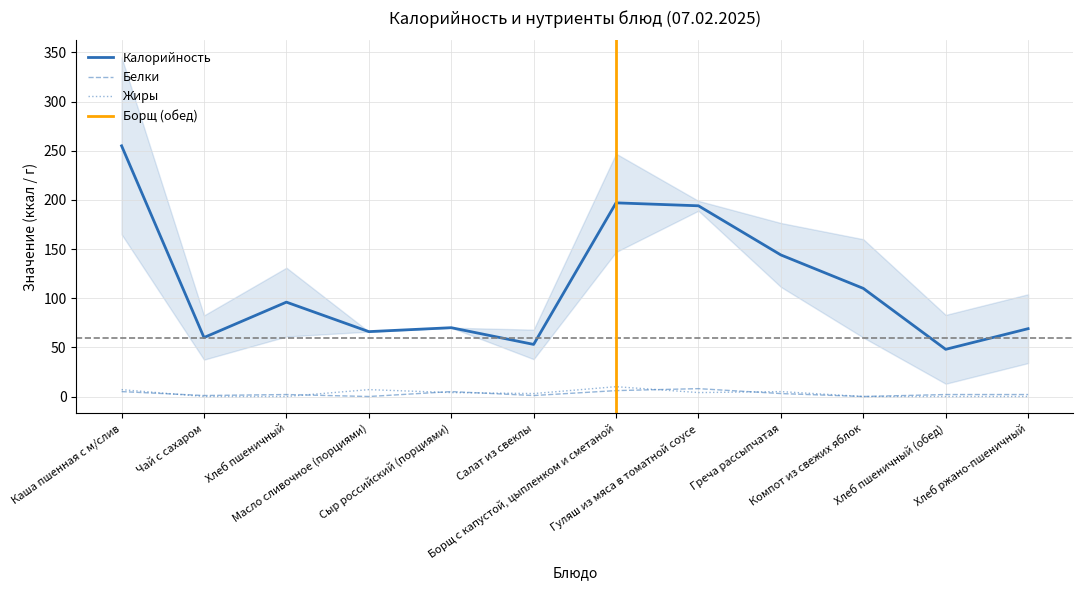

What is the label of the 10th point from the right?

Хлеб пшеничный